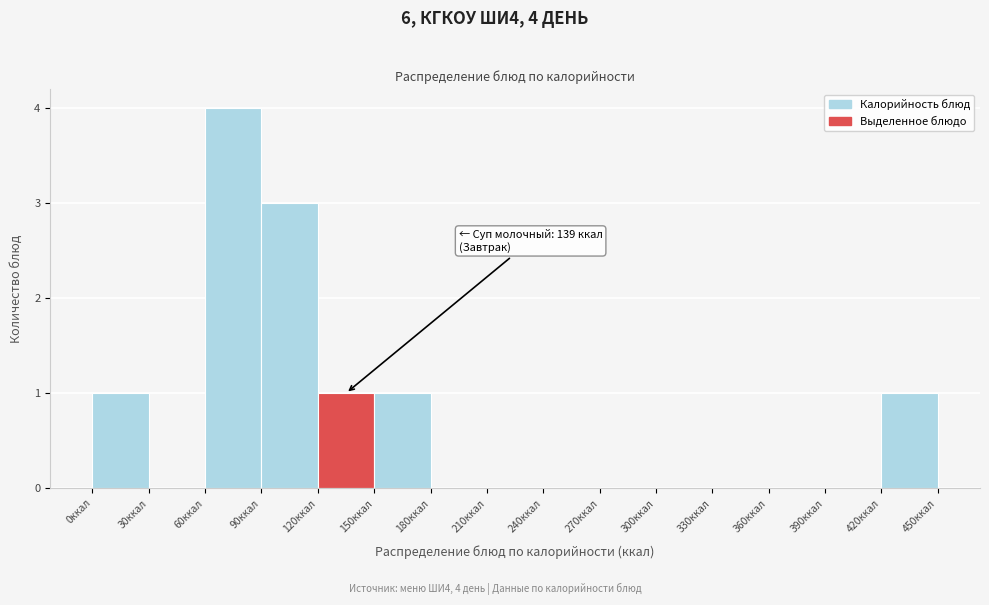

Which range on the x-axis has the tallest bar?

60 to 90